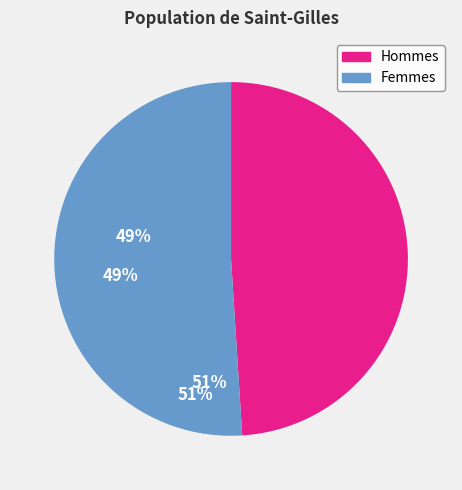

Does any single category account for the majority?

Yes